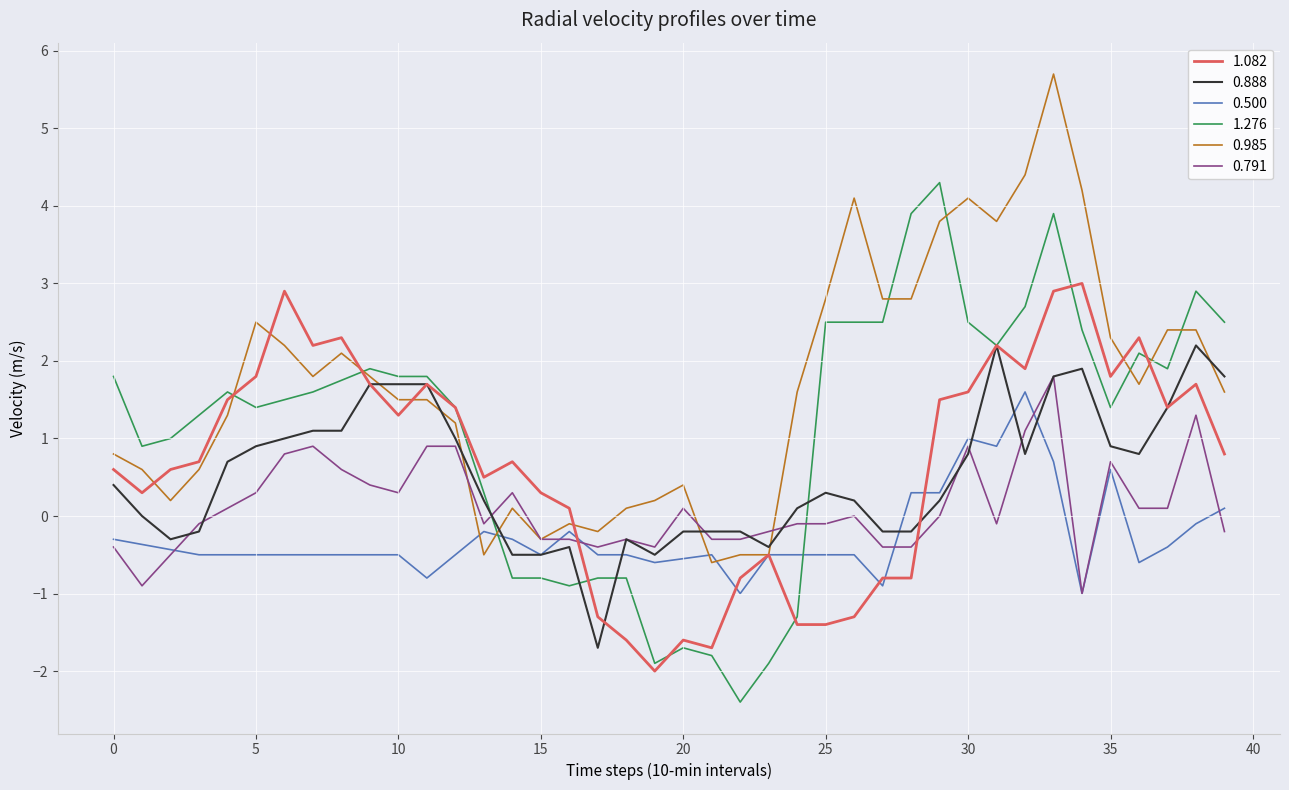

True or false: 0.985 has a value of 0.8 at 0.

True